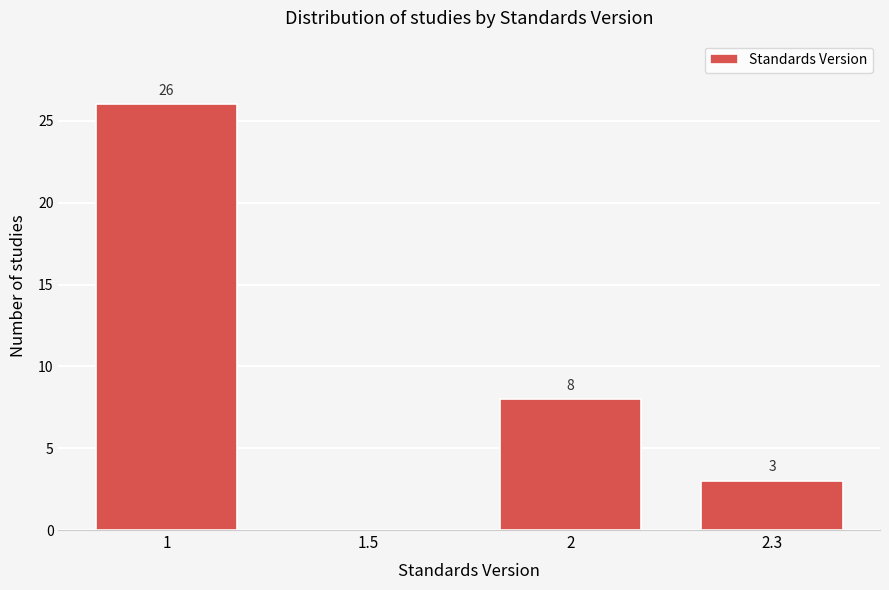

Reading right to left, list all the values displayed in this chart.

2.3=3	2=8	1.5=0	1=26